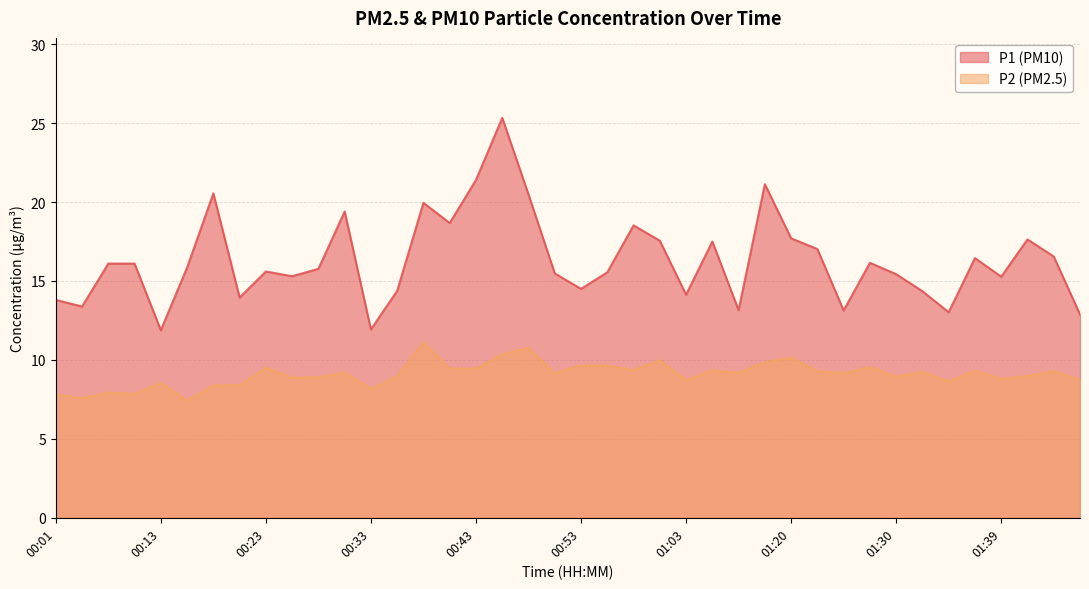

What is the difference between the maximum and minimum values in the P1 series?

13.4